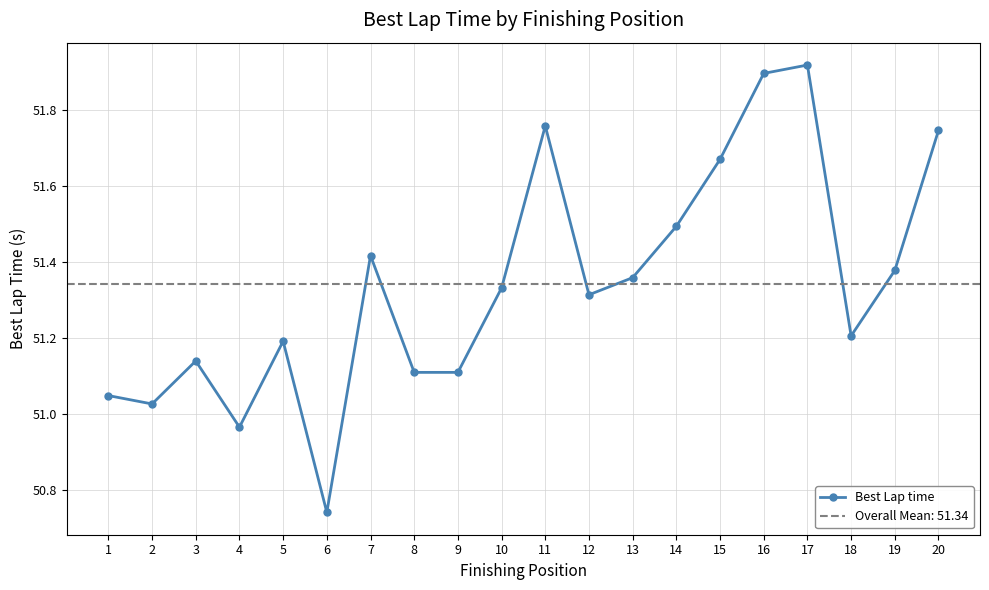

At which category does the data reach its first local valley?

2